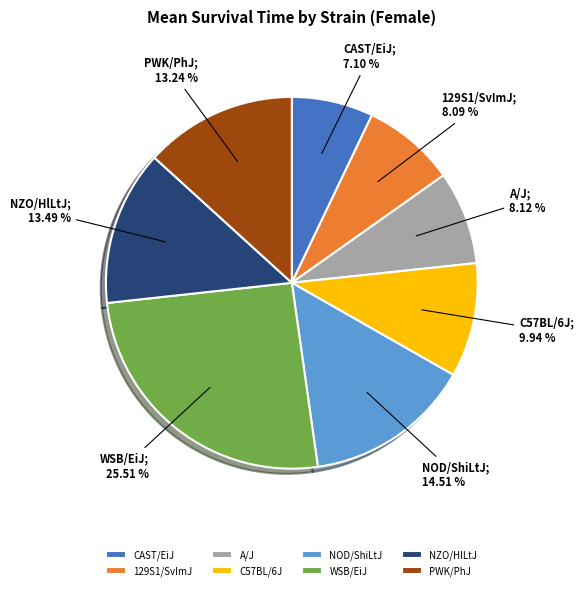

Do A/J and NZO/HlLtJ together represent more than half of the pie?

No